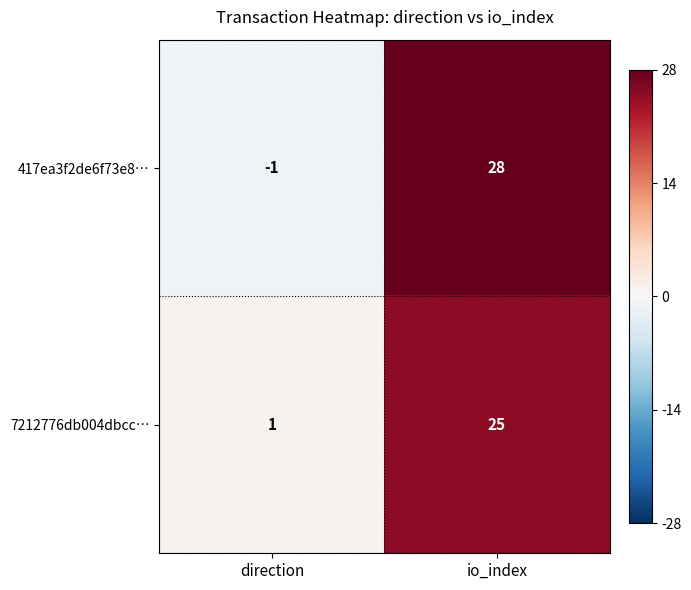

What is the sum of the 417ea3f2de6f73e8… values at direction and io_index?

27